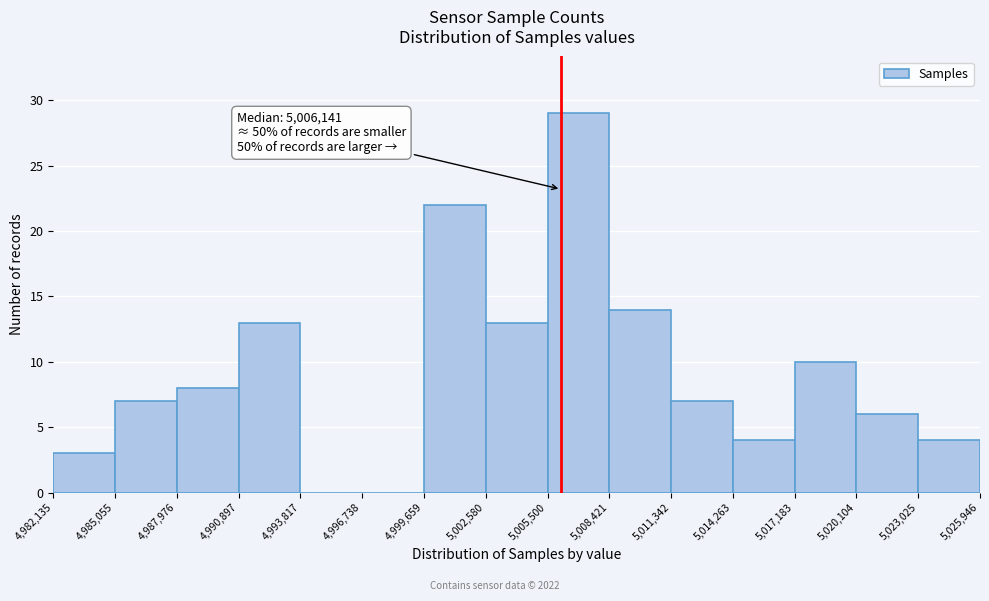

Which range on the x-axis has the tallest bar?

5,005,500 to 5,008,421